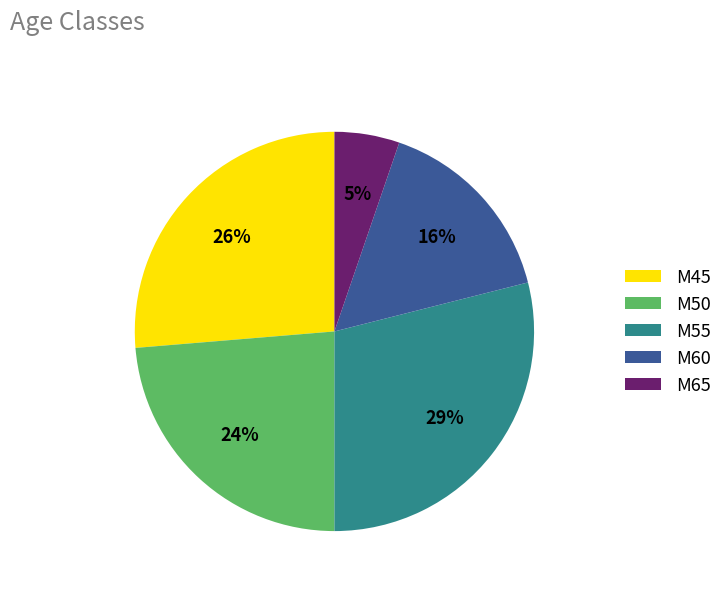

Rank the categories by value from lowest to highest.

M65, M60, M50, M45, M55